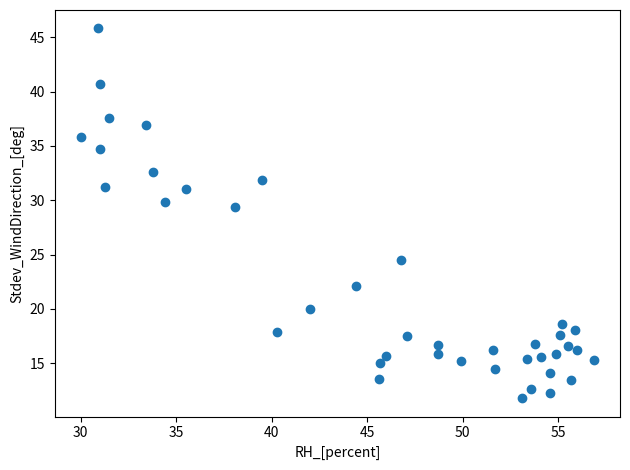

What Y value in the scatter plot is closest to 28?

29.4